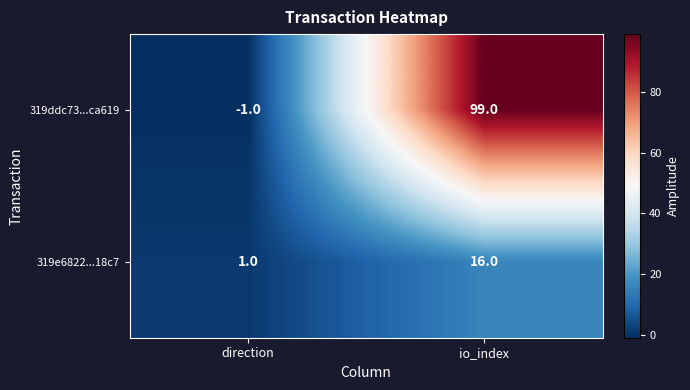

Reading left to right, extract all data points from this chart.

319ddc73...ca619: direction=-1	io_index=99
319e6822...18c7: direction=1	io_index=16